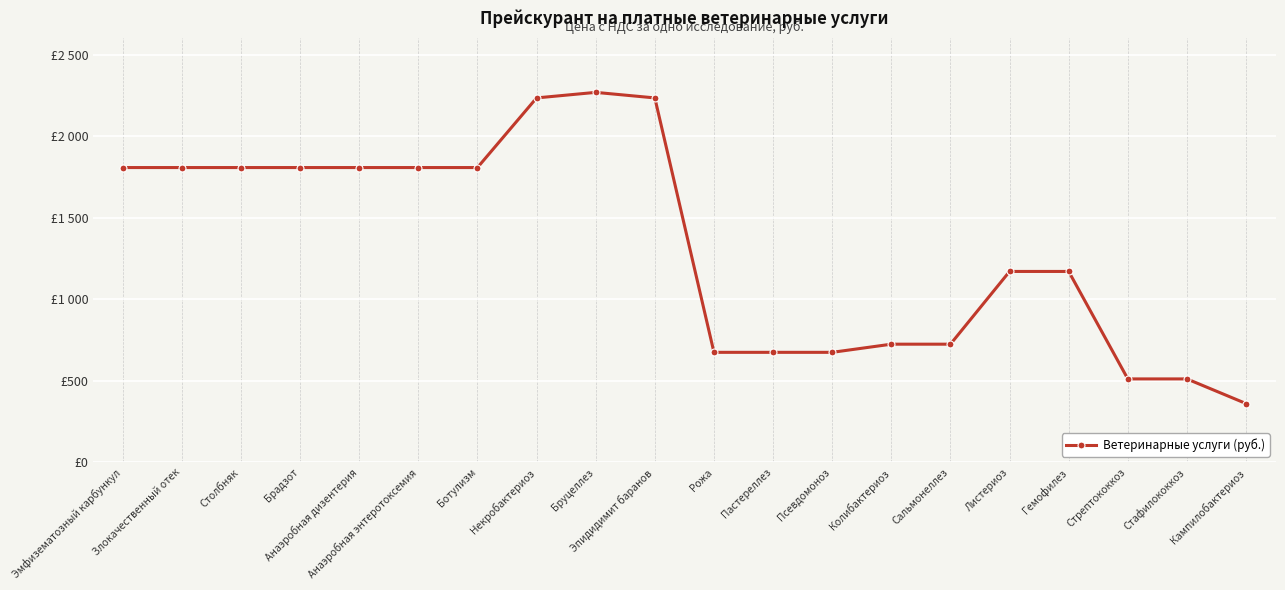

Where is the data nearest to the value 1315?

Листериоз